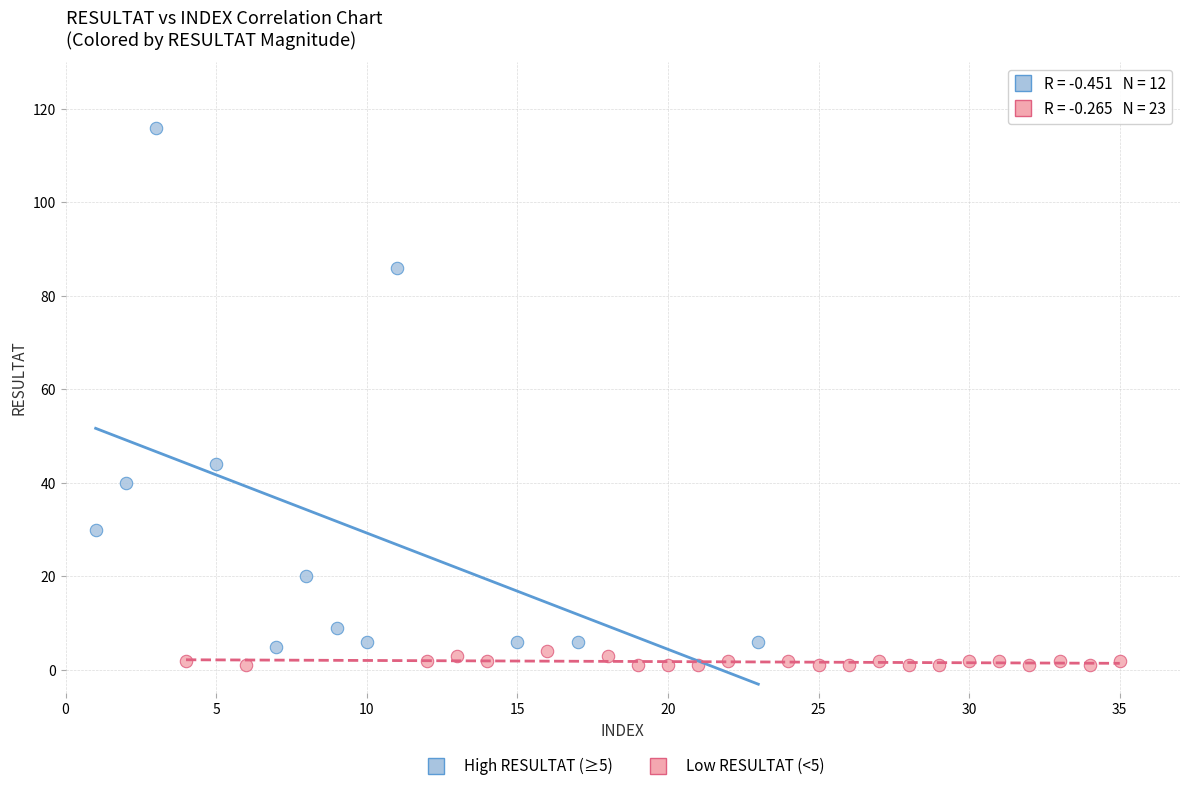

Which series has the largest Y range (max minus min)?

High RESULTAT (≥5)